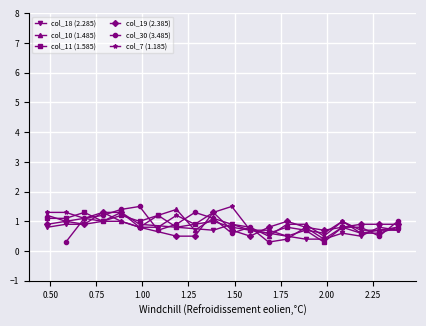

What is the difference between the maximum and second lowest values in the col_7 (1.185) series?

0.9